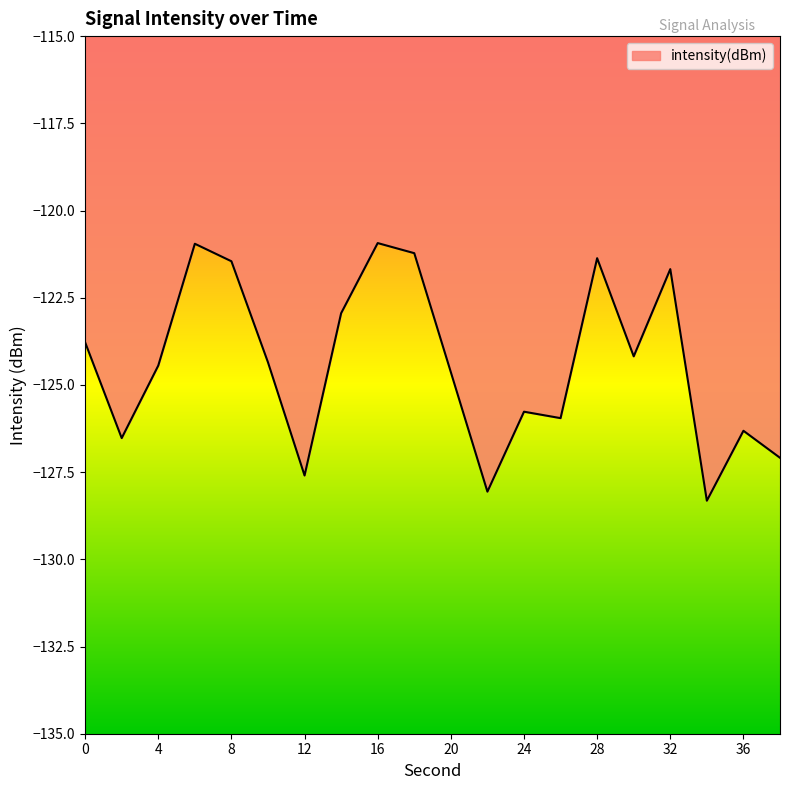

True or false: the data has more than 2 interior local peaks.

True